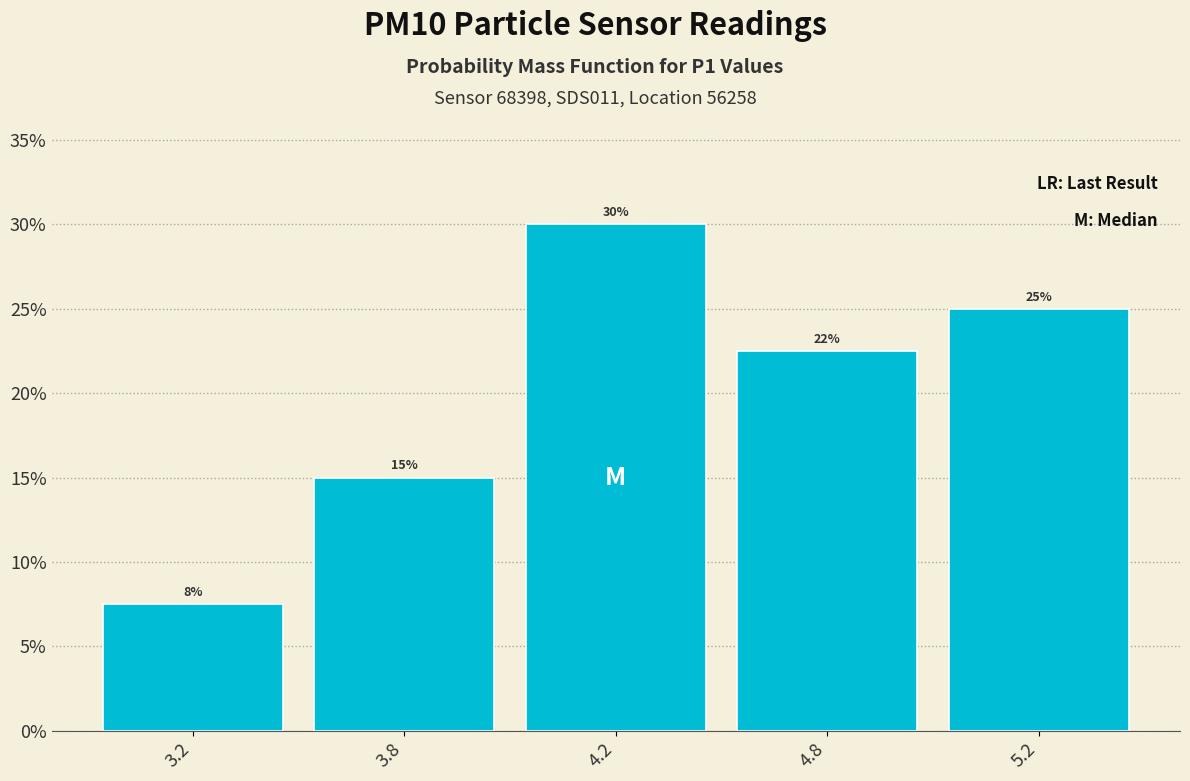

What is the average value?

20.0